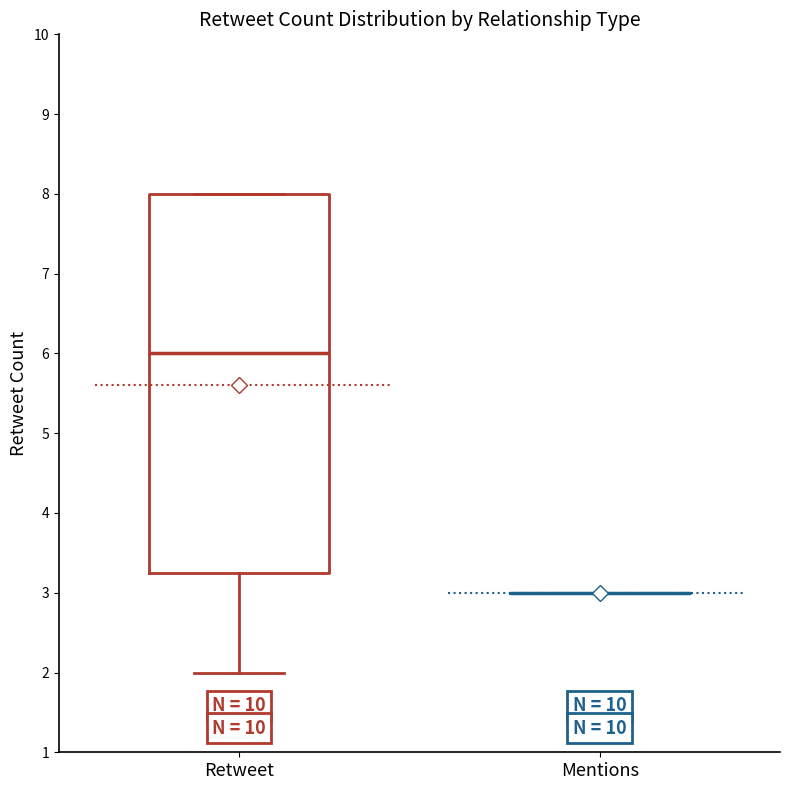

Reading left to right, read every box against the y-axis: the position of its median line, the range the box covers, and the ends of its whiskers. The values are not printed on the chart, so give them approximately, as read against the axis.

Retweet: median 6.0, box 3.3 to 8.0, whiskers 2.0 to 8.0
Mentions: box collapsed to a line at 3.0, whiskers 3.0 to 3.0